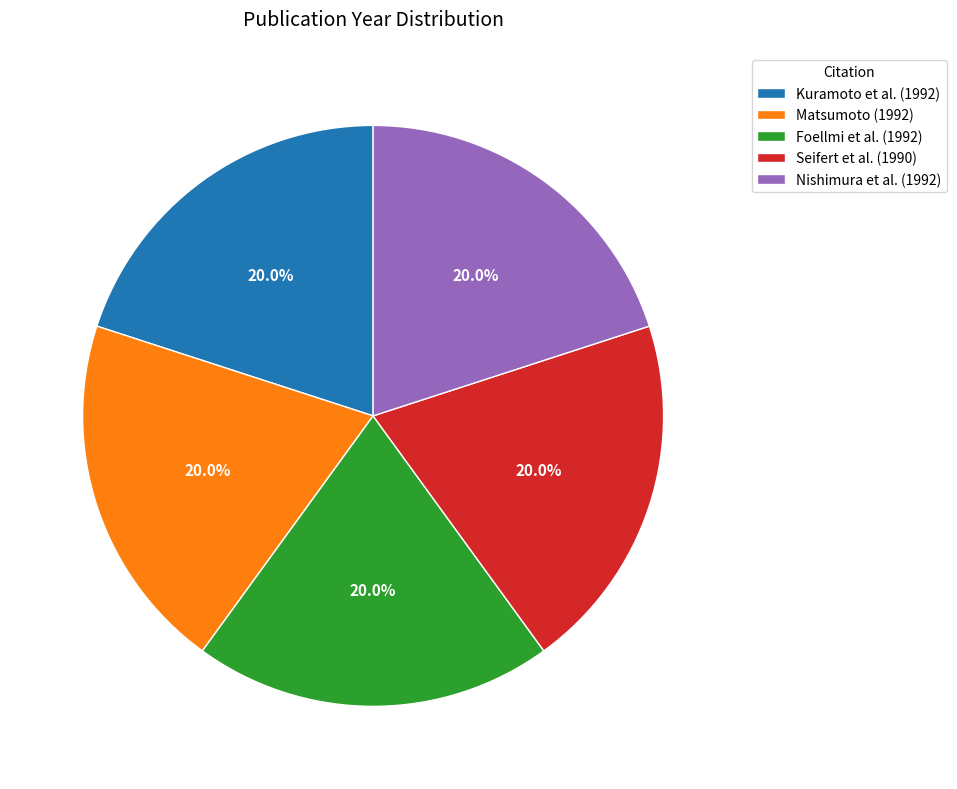

The Foellmi et al. (1992) slice represents 12% of the pie. True or false?

False